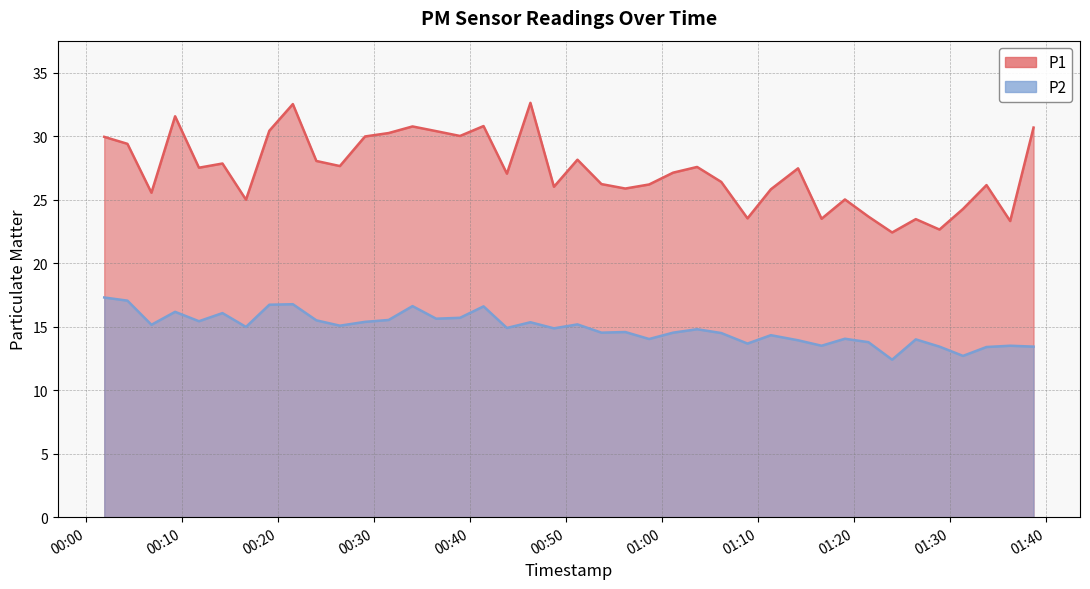

True or false: P2 has a value of 12.4 at 2022-11-03T01:24:01.

True